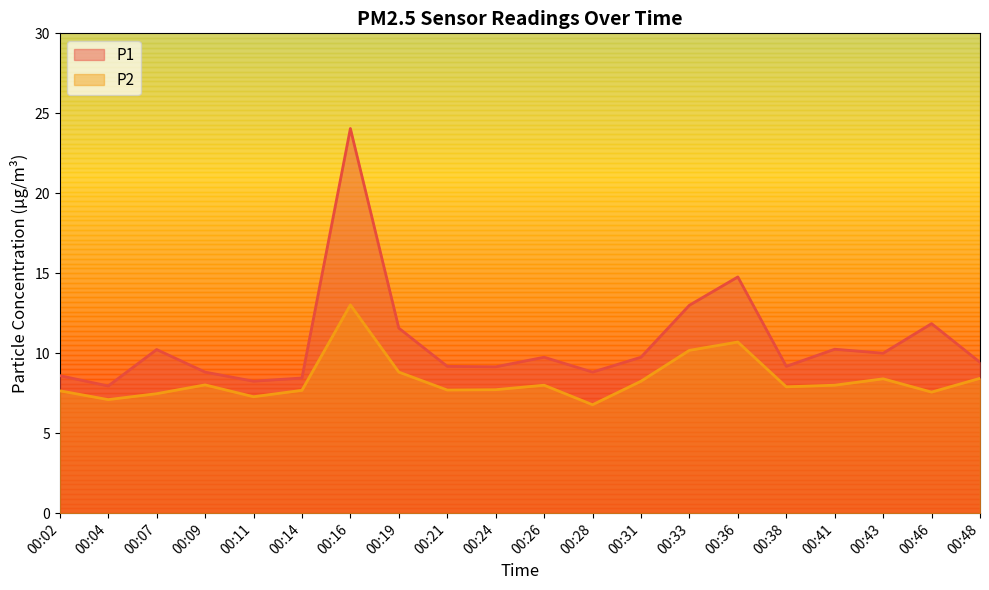

How many lines are shown in the chart?

2